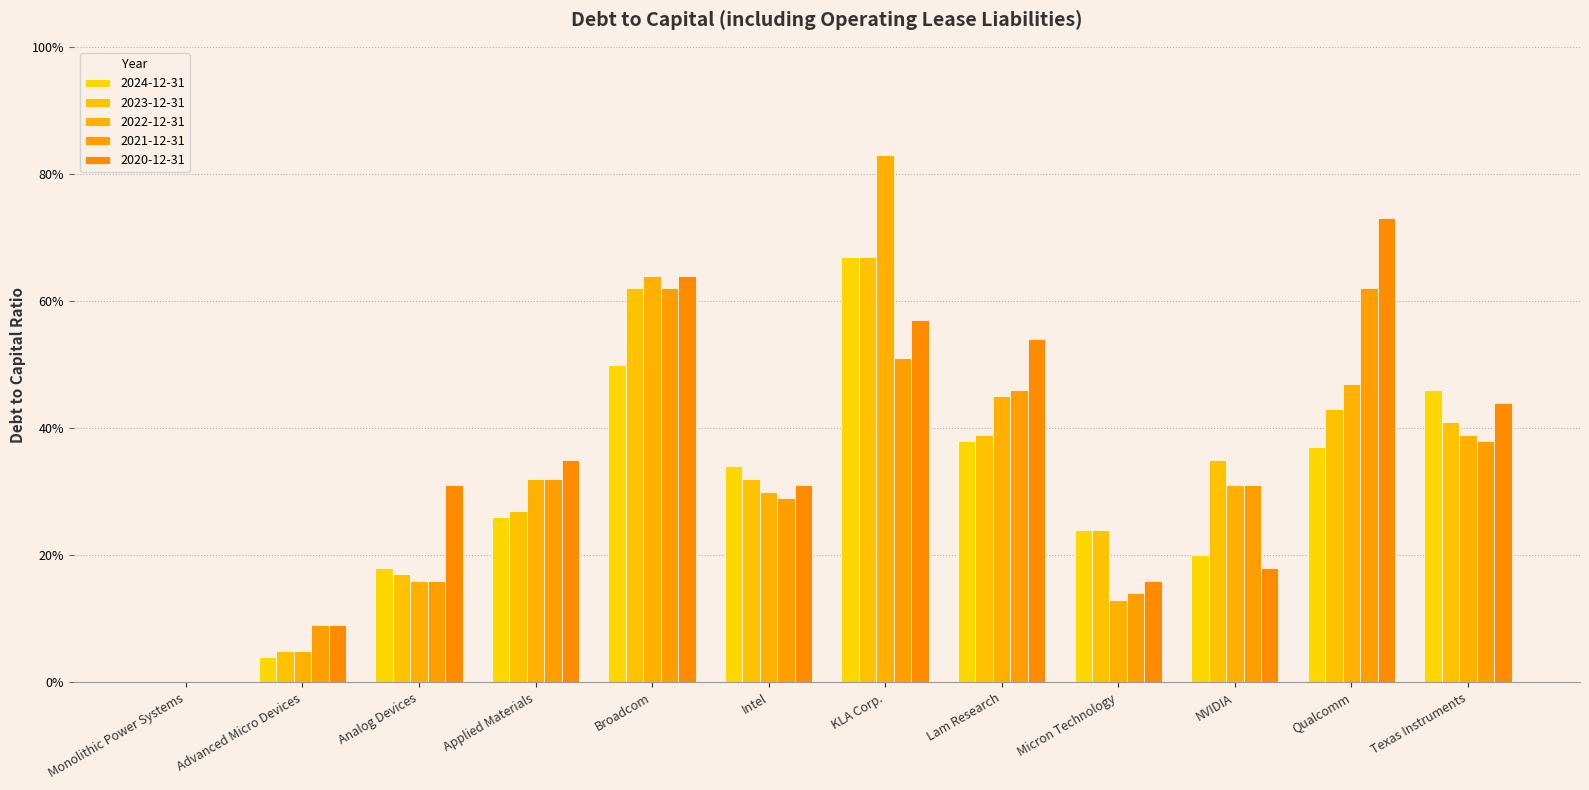

What is the maximum value for 2020-12-31?

0.7